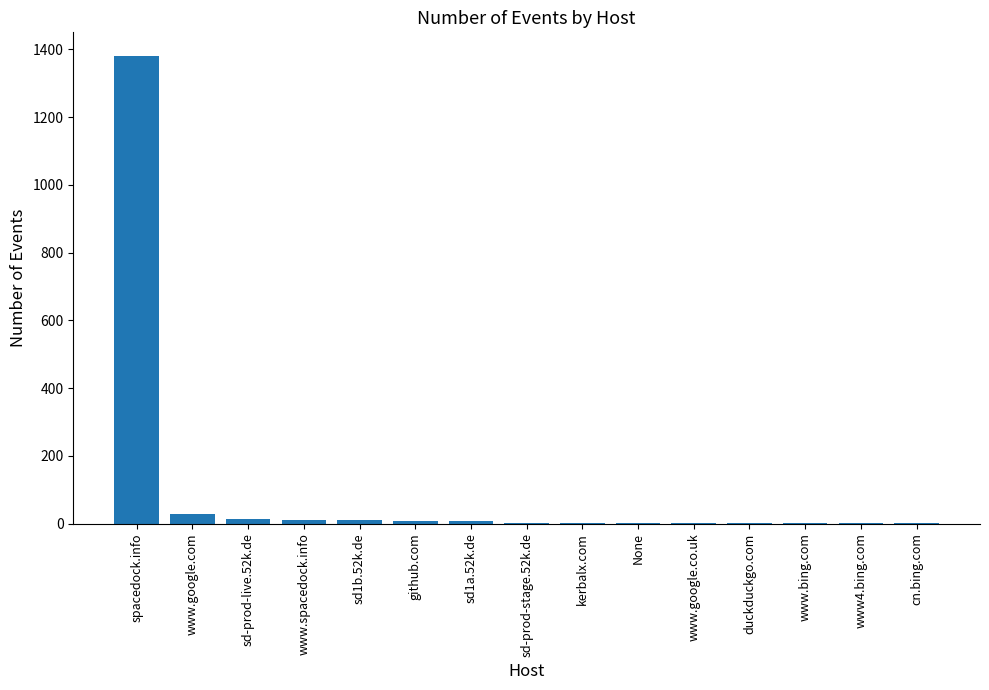

True or false: the data shows 1381 at spacedock.info.

True